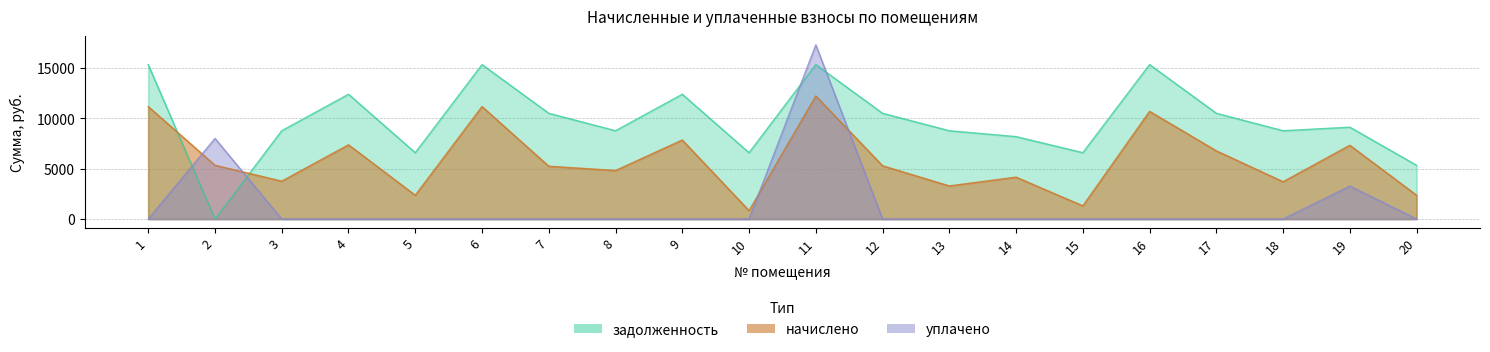

What is the total value across all series at 16?

26025.6